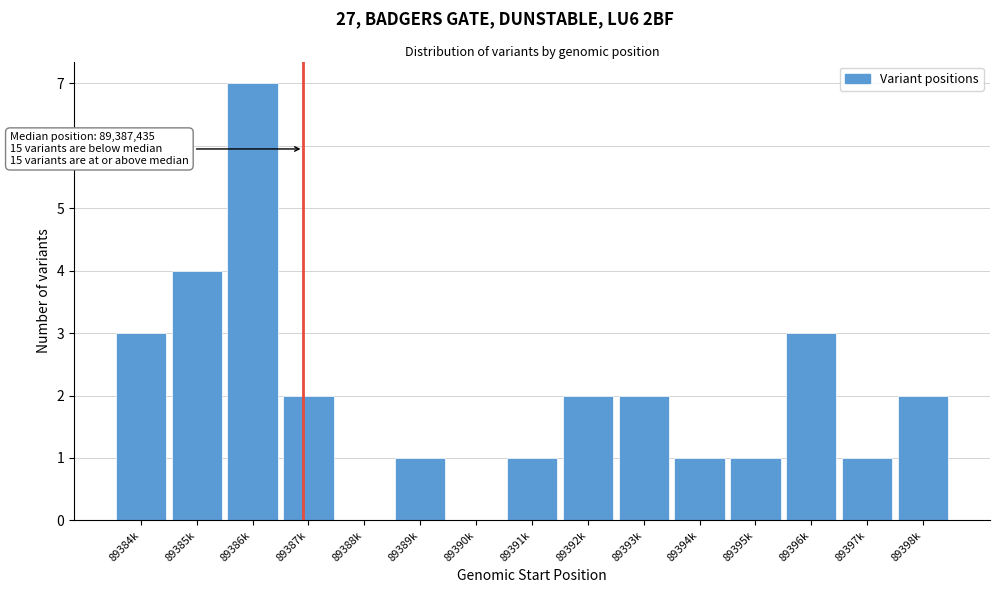

Reading left to right, extract all data points from this chart.

89384k=3	89385k=4	89386k=7	89387k=2	89388k=0	89389k=1	89390k=0	89391k=1	89392k=2	89393k=2	89394k=1	89395k=1	89396k=3	89397k=1	89398k=2